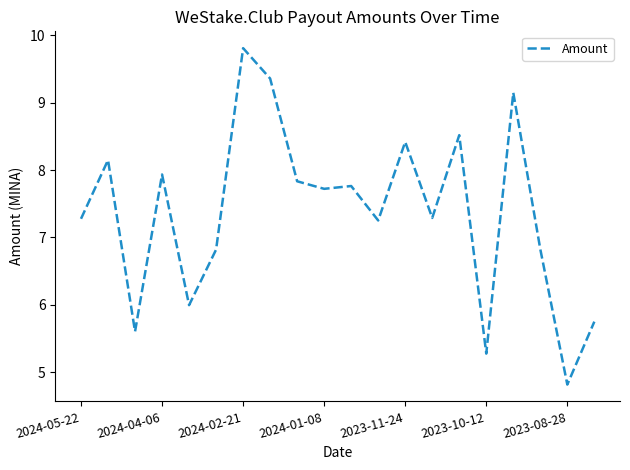

How many lines are shown in the chart?

1